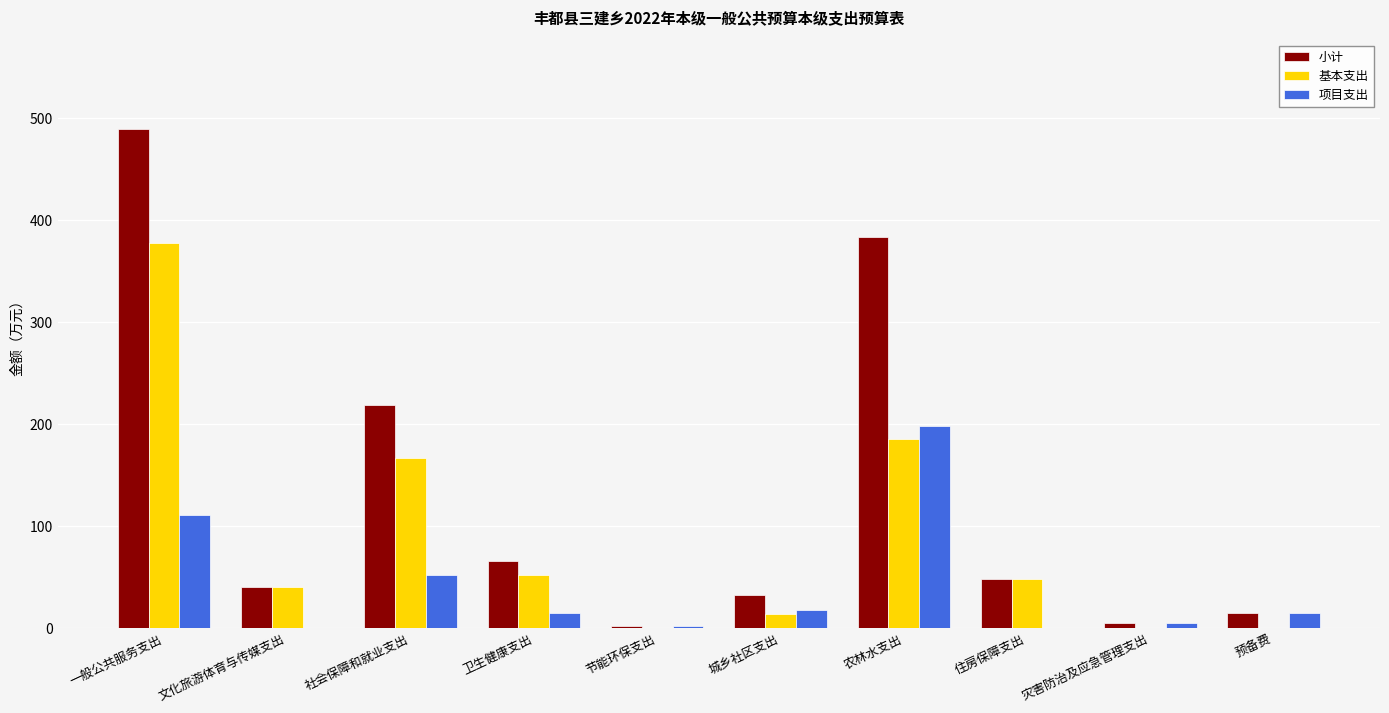

Is it true that 项目支出 equals 111.2 at 一般公共服务支出?

True